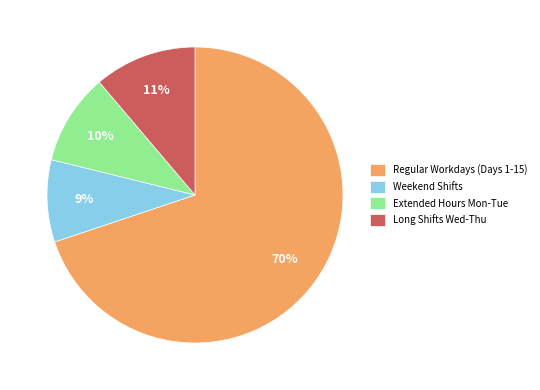

To the nearest percent, what portion does Extended Hours Mon-Tue represent?

10%